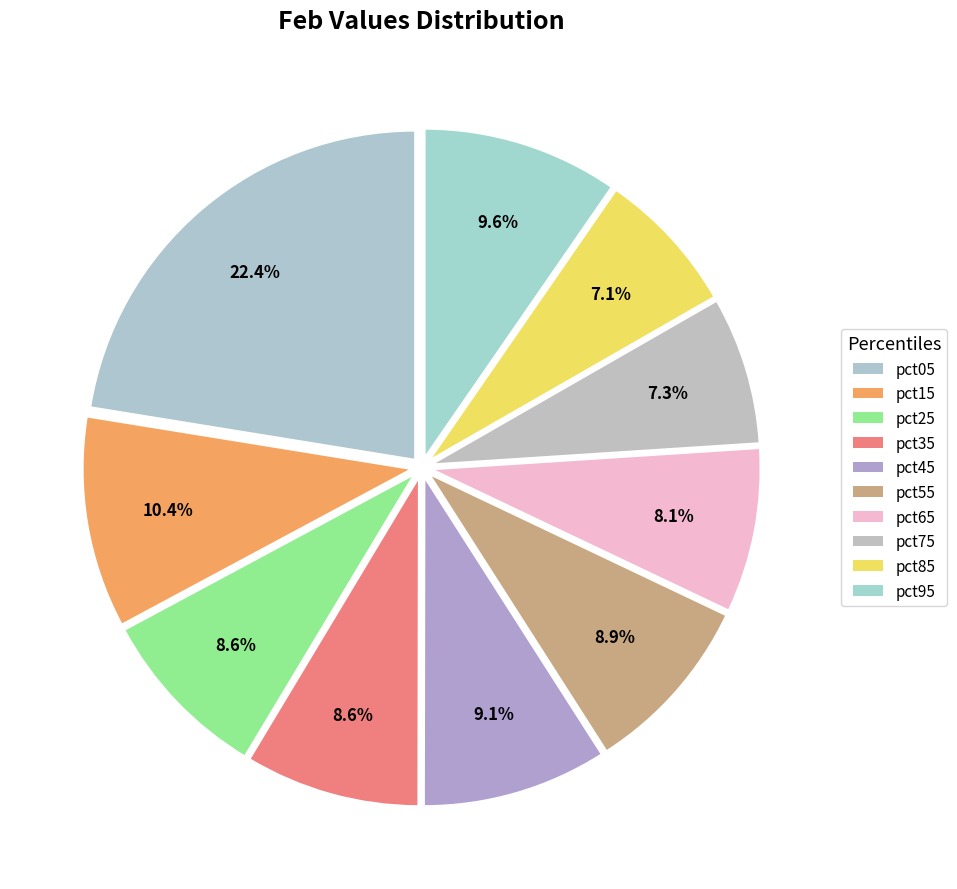

What is the ratio of the value at pct85 to the value at pct15?

0.7